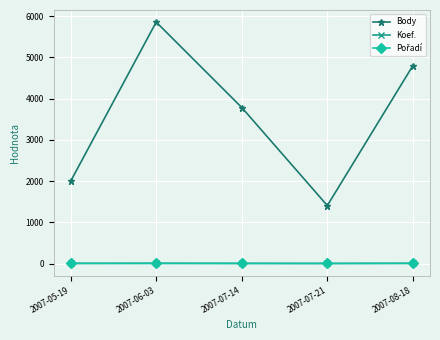

The value of Body at 2007-05-19 is 3555. True or false?

False